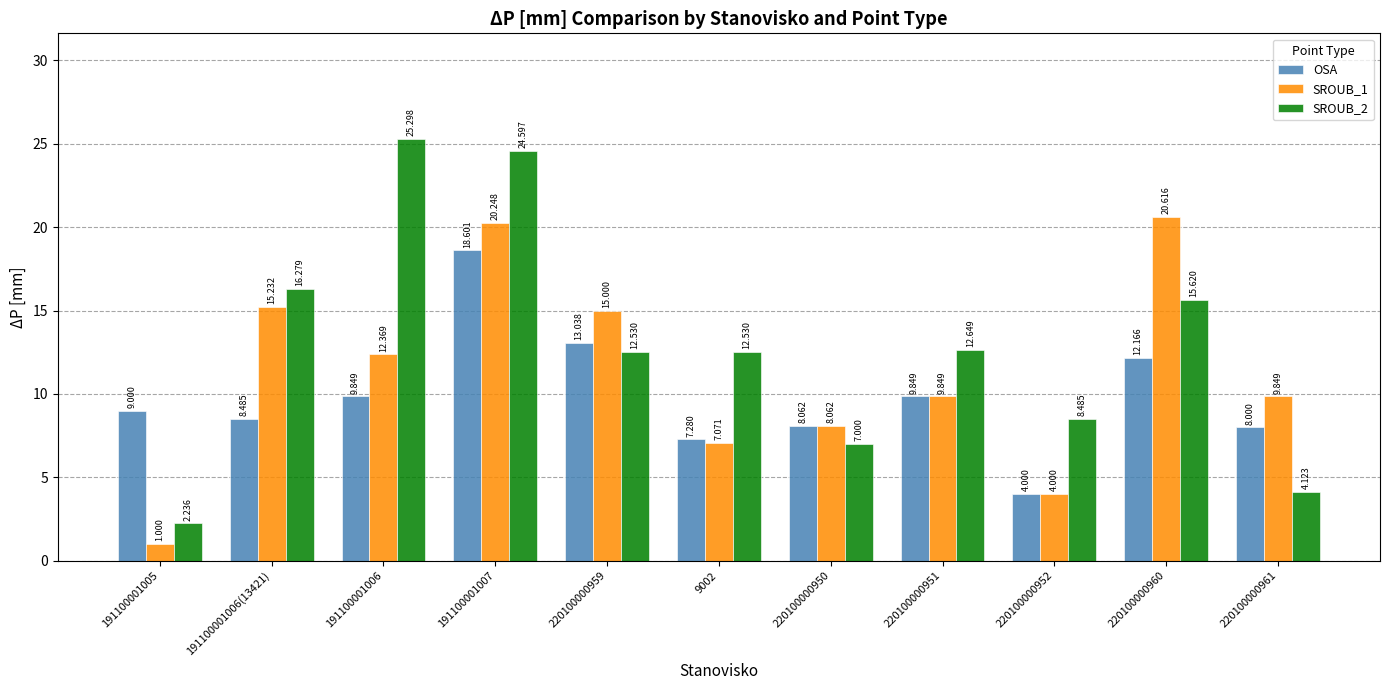

What is the greatest value displayed?

25.3